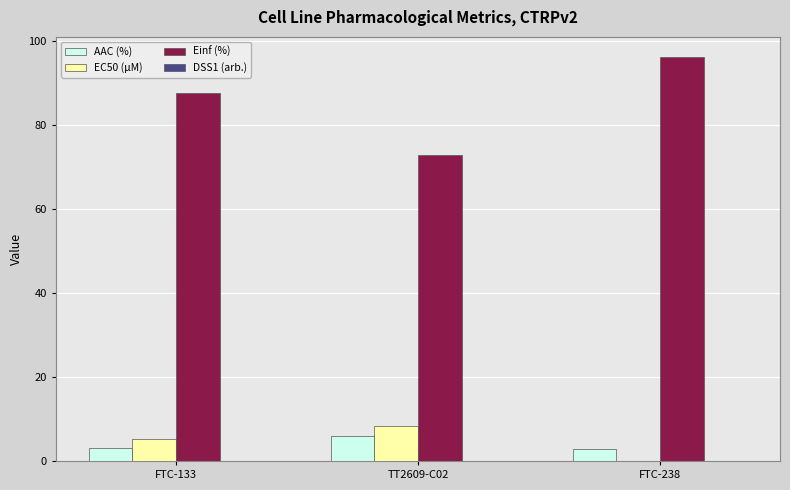

Is the value of Einf (%) at FTC-238 greater than the value of EC50 (µM) at FTC-238?

Yes